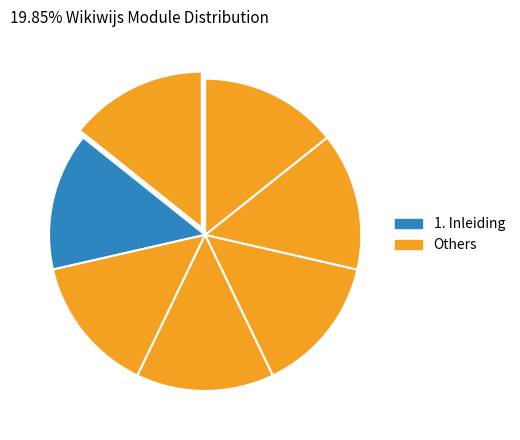

How many slices are in this pie chart?

7